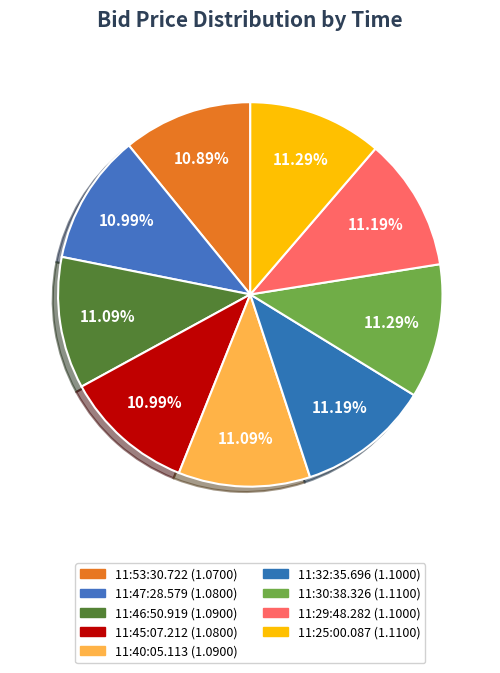

Does 11:47:28.579 account for over 50% of the chart?

No